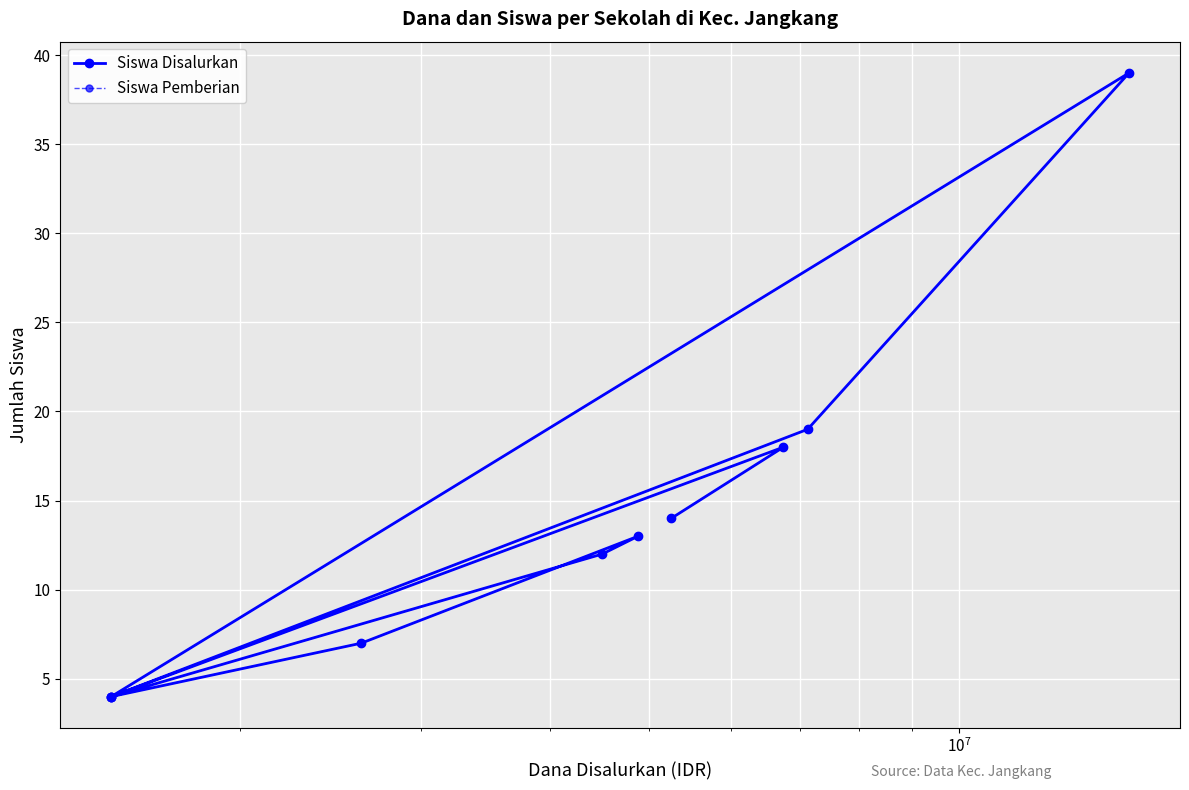

Does the chart display data point markers on the line(s)?

Yes